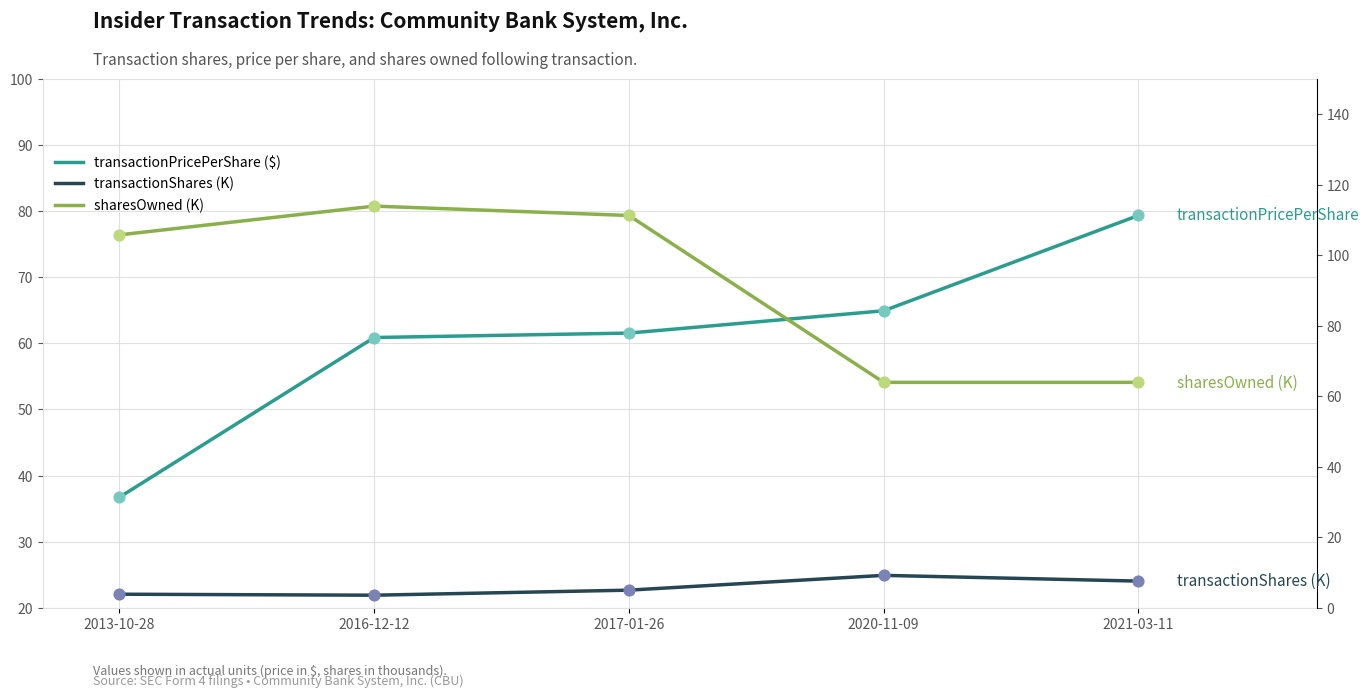

At how many categories does at least one series exceed 28?

5